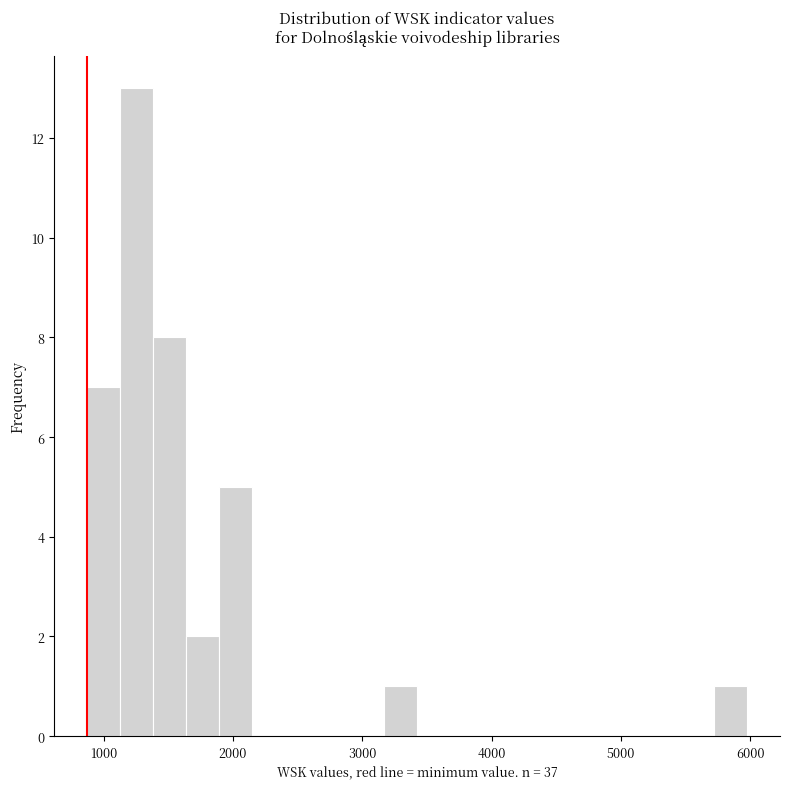

Read against the x-axis, roughly where is the centre of the tallest bar?

1300